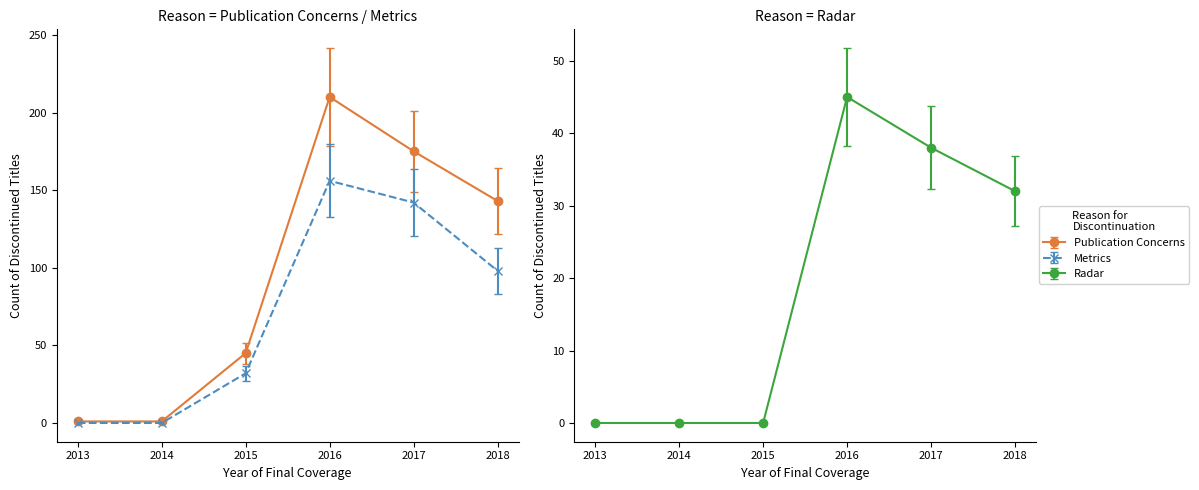

True or false: Publication Concerns and Metrics cross at least once.

False